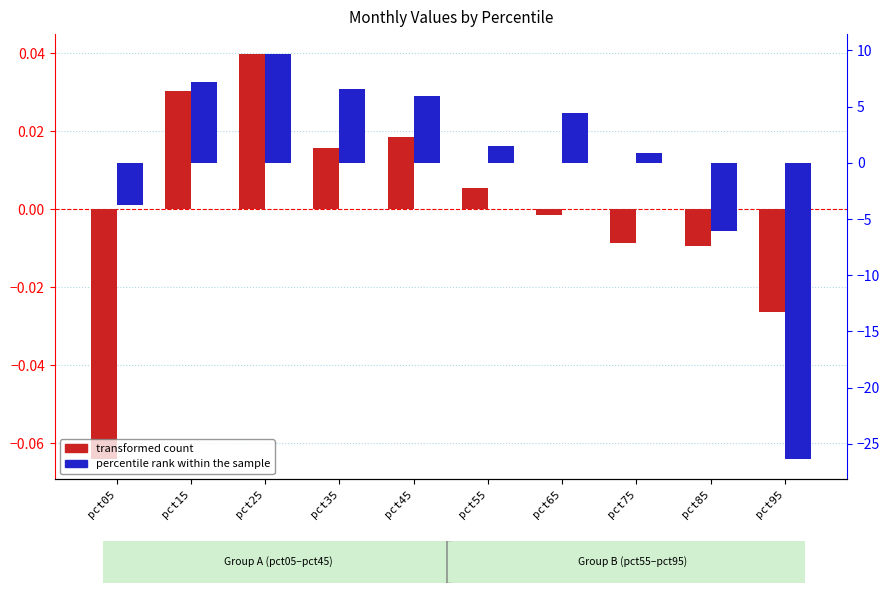

Which category has the highest value across all series?

pct25